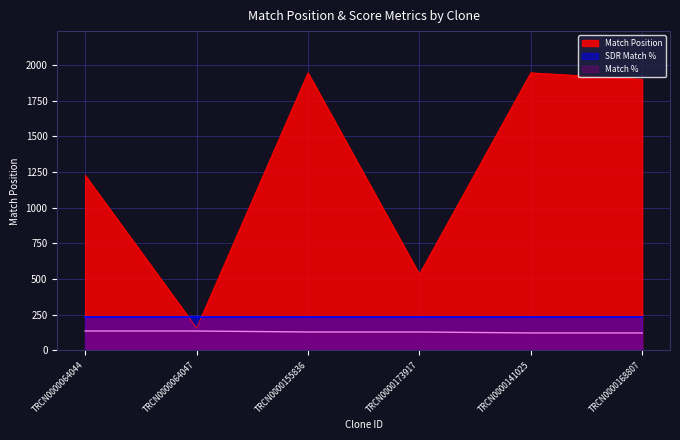

What is the label of the 3rd point from the left?

TRCN0000155836